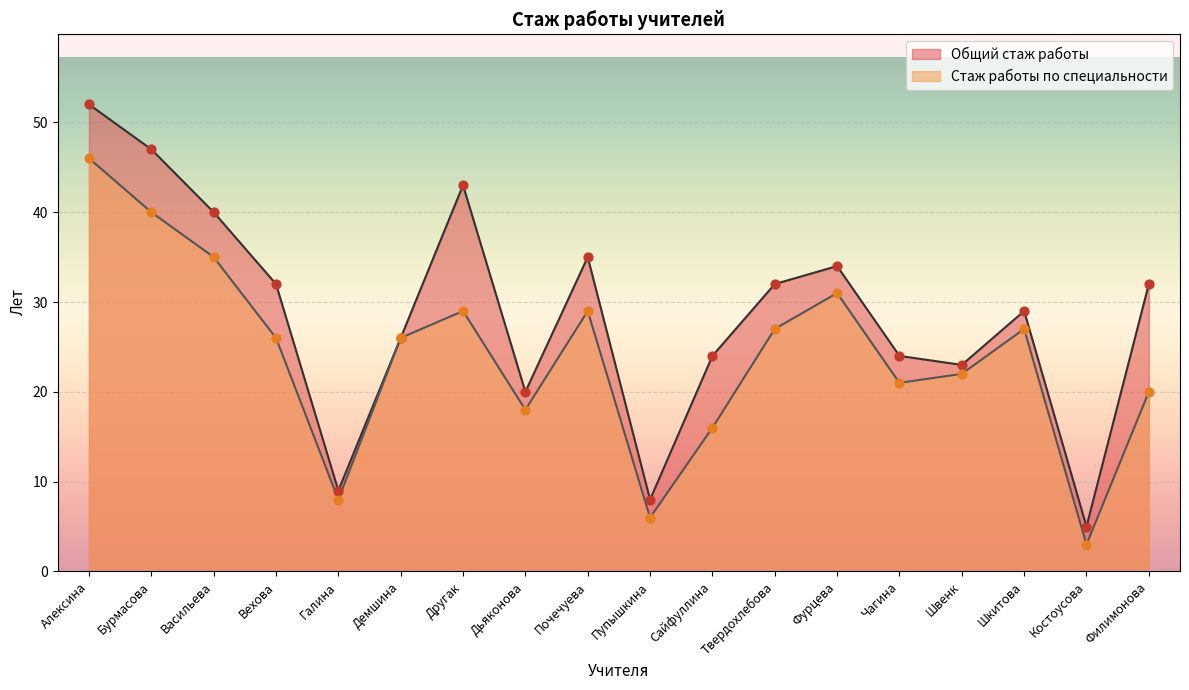

Which series reaches the minimum Y coordinate?

Стаж работы по специальности